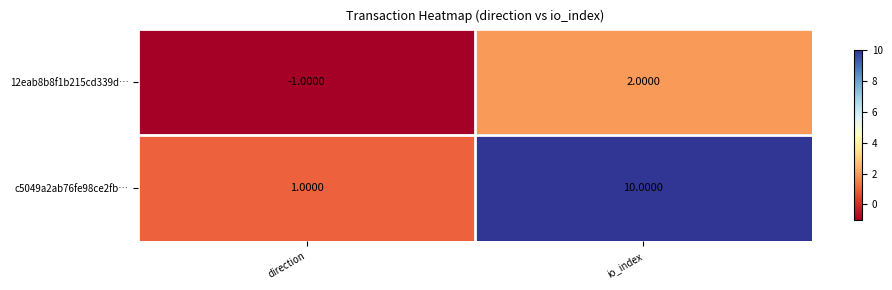

At which label is 12eab8b8f1b215cd339d… closest to 0?

direction